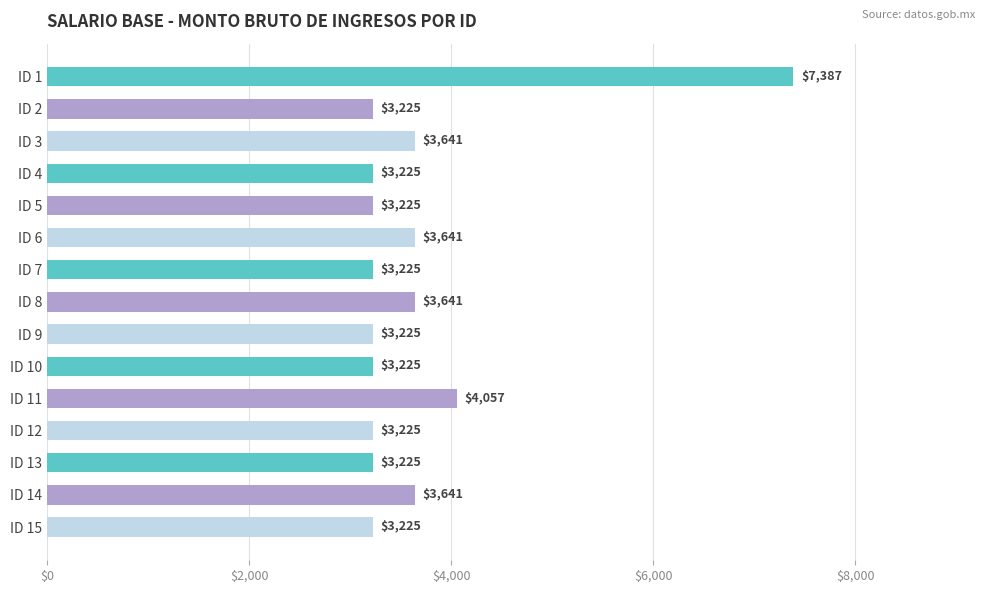

Count the number of values greater than 3225.

6